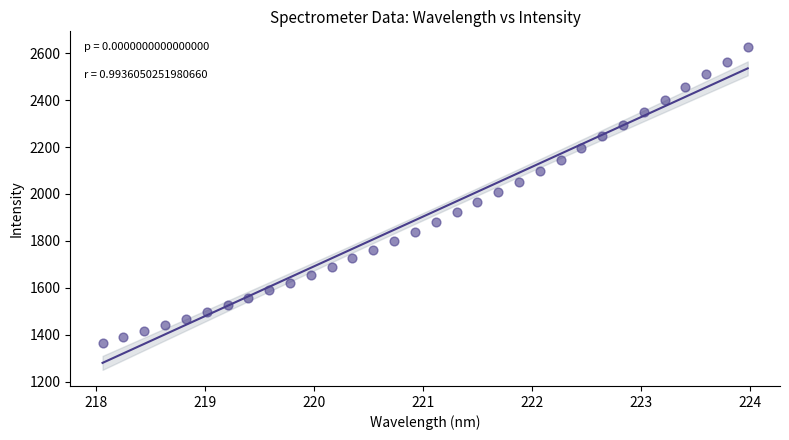

What is the range of X values (max minus min)?

5.9